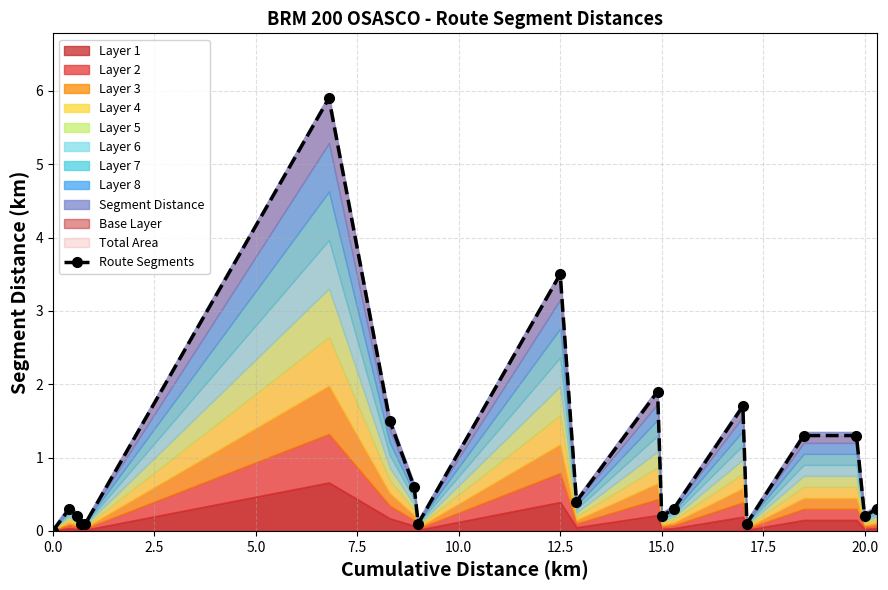

Does the chart have visible grid lines?

Yes